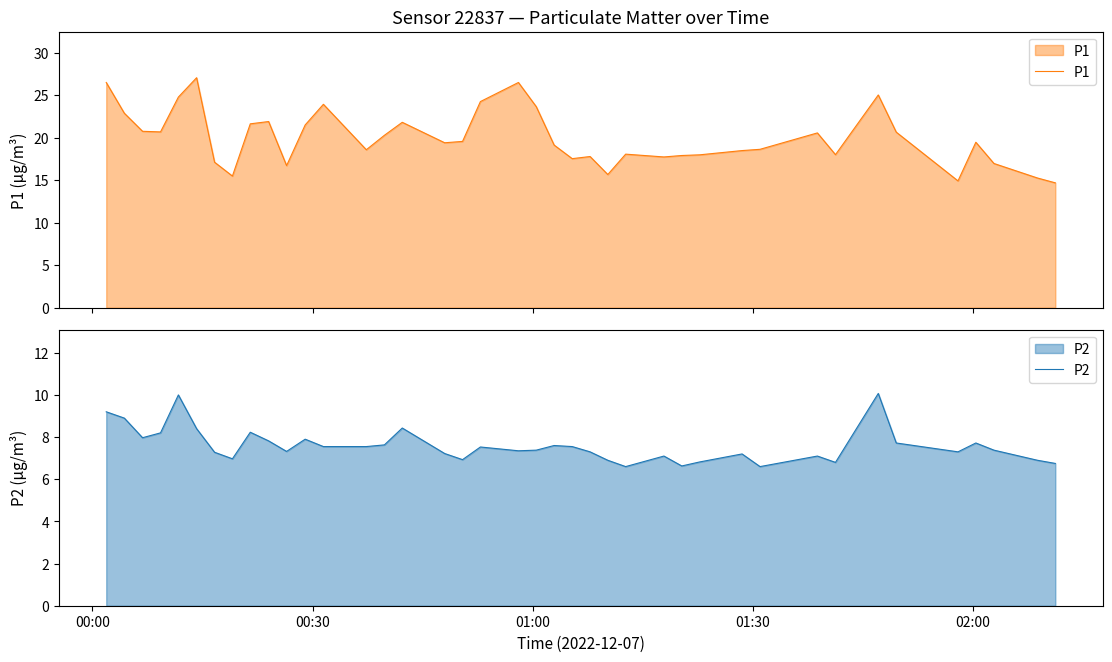

Reading left to right, extract all data points from this chart.

P1: 26.5	22.9	20.8	20.7	24.8	27.1	17.1	15.5	21.6	21.9	16.7	21.5	23.9	18.6	20.3	21.8	19.4	19.6	24.3	26.5	23.7	19.1	17.6	17.8	15.7	18.1	17.8	17.9	18.0	18.5	18.6	20.6	18.0	25.1	20.7	14.9	19.5	17.0	15.3	14.7
P2: 9.2	8.9	8.0	8.2	10.0	8.4	7.3	7.0	8.2	7.8	7.3	7.9	7.5	7.5	7.6	8.4	7.2	6.9	7.5	7.3	7.4	7.6	7.5	7.3	6.9	6.6	7.1	6.6	6.8	7.2	6.6	7.1	6.8	10.1	7.7	7.3	7.7	7.4	6.9	6.8